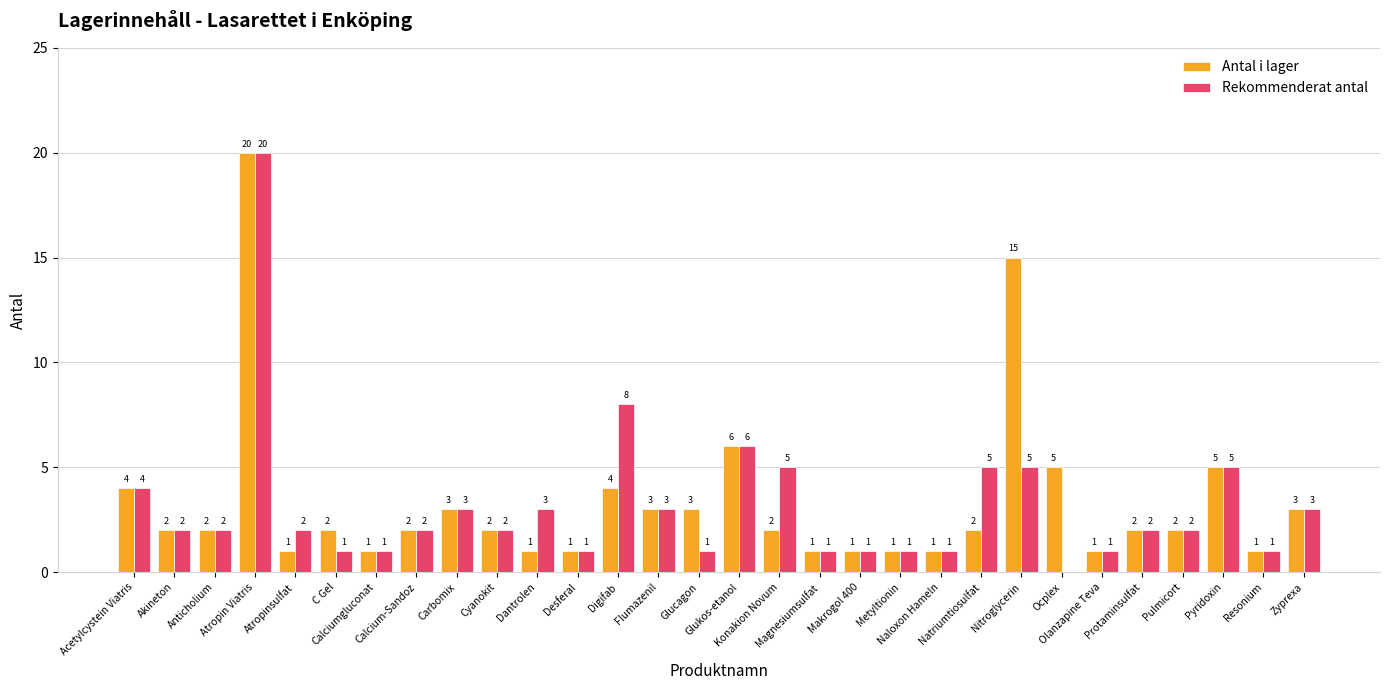

Is it true that Rekommenderat antal equals 0 at Ocplex?

True